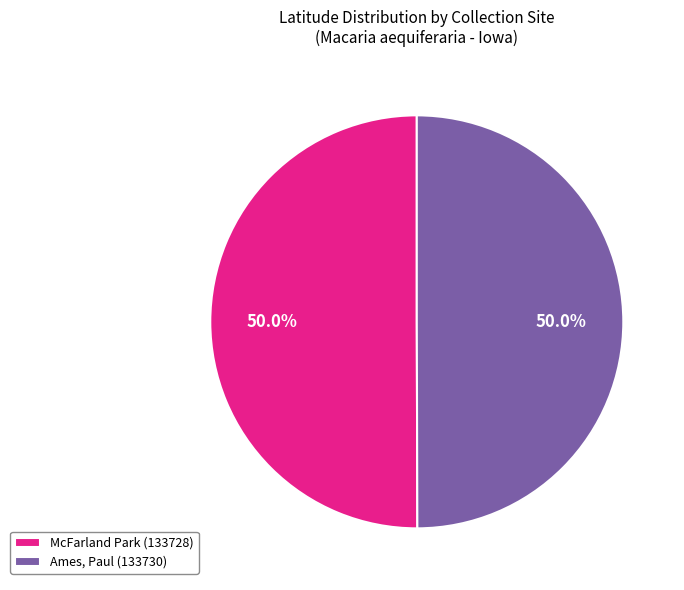

How much of the chart is everything except McFarland Park (133728)?

50.0%